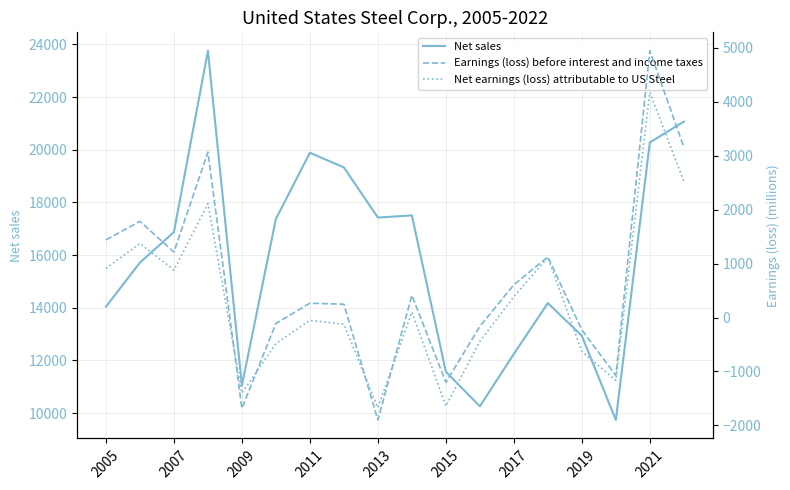

How many values in the Earnings (loss) before interest and income taxes series exceed 413?

8